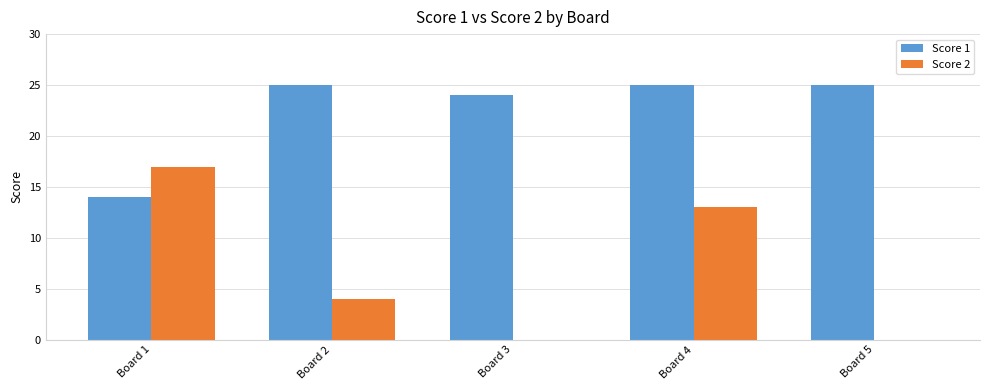

Is it true that Score 2 equals 0 at Board 3?

True